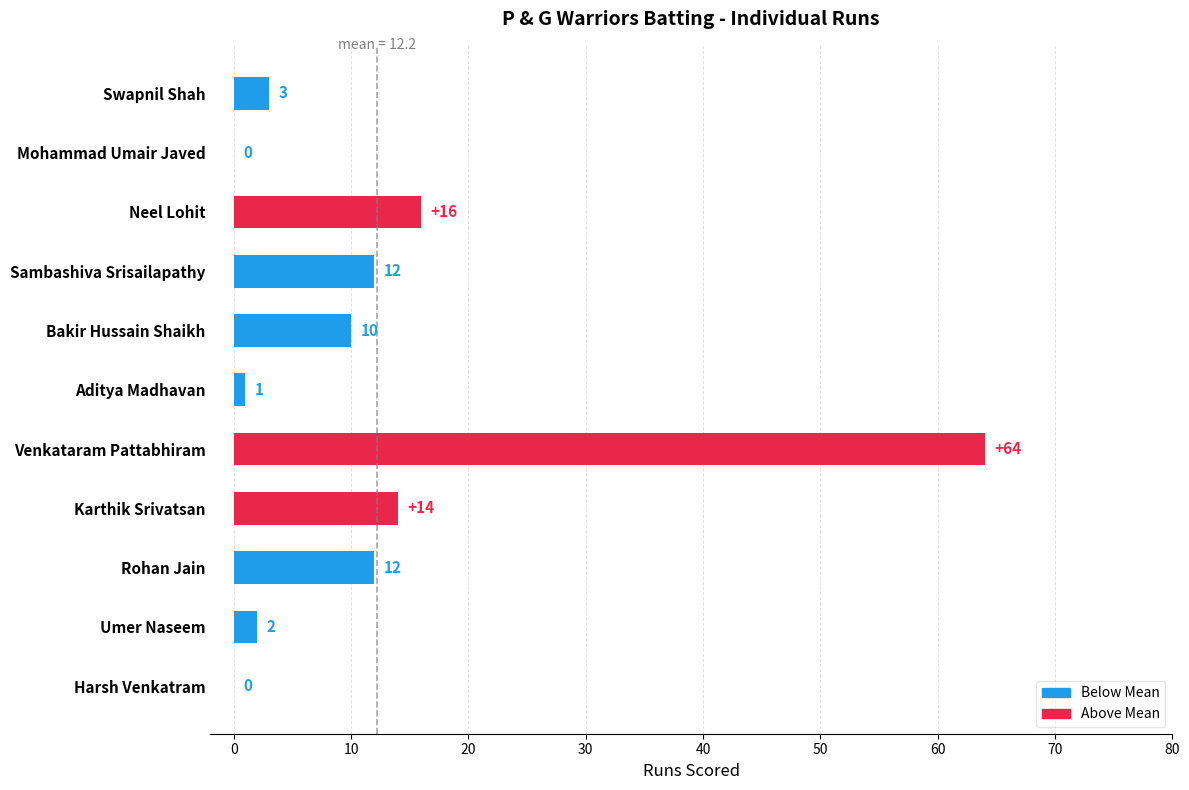

Where is the data nearest to the value 32?

Neel Lohit